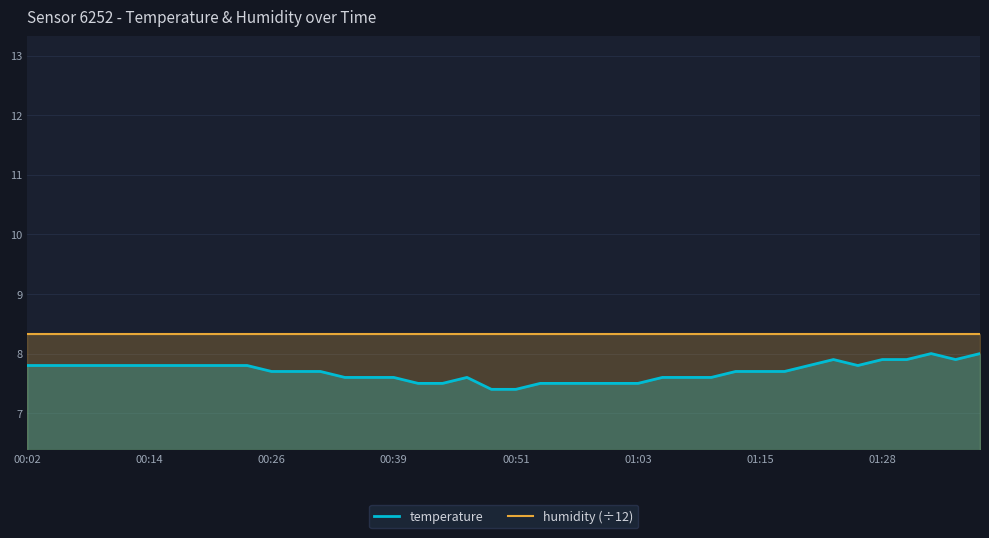

Rank the series by their maximum value, from lowest to highest.

temperature, humidity (÷12)